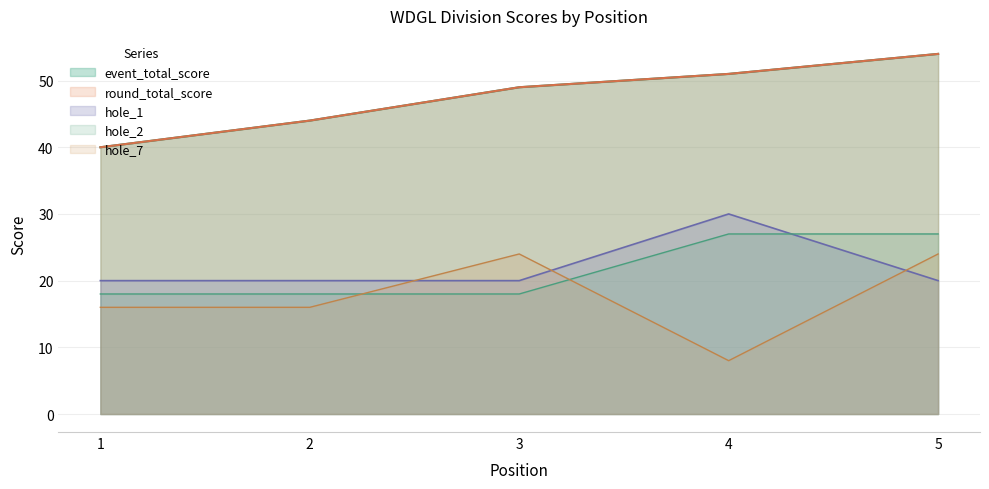

In hole_7, how many points are higher than both neighbors (excluding endpoints)?

1